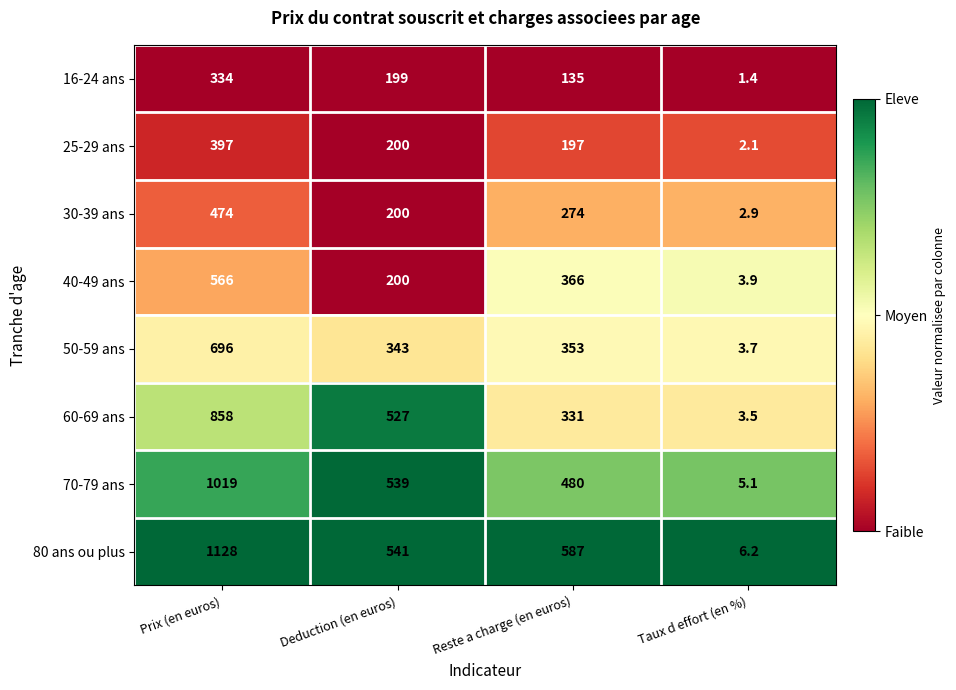

What is the difference between the 80 ans ou plus values at Deduction (en euros) and Reste a charge (en euros)?

46.0